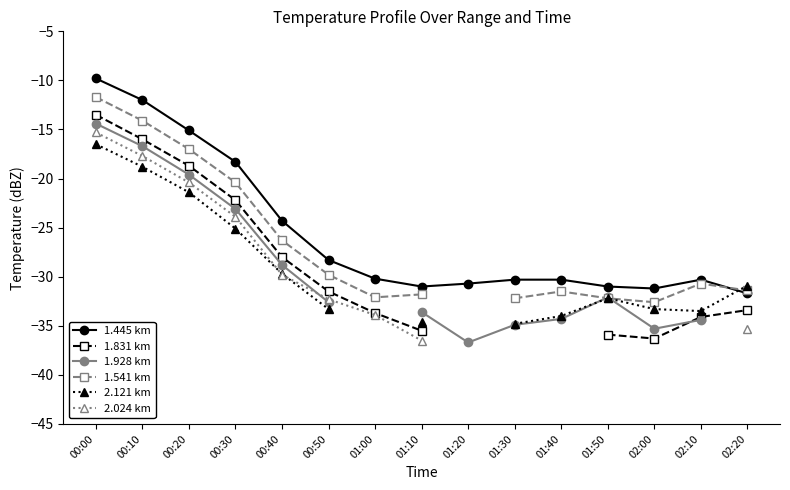

True or false: 1.928 km has more than 1 interior local peaks.

False